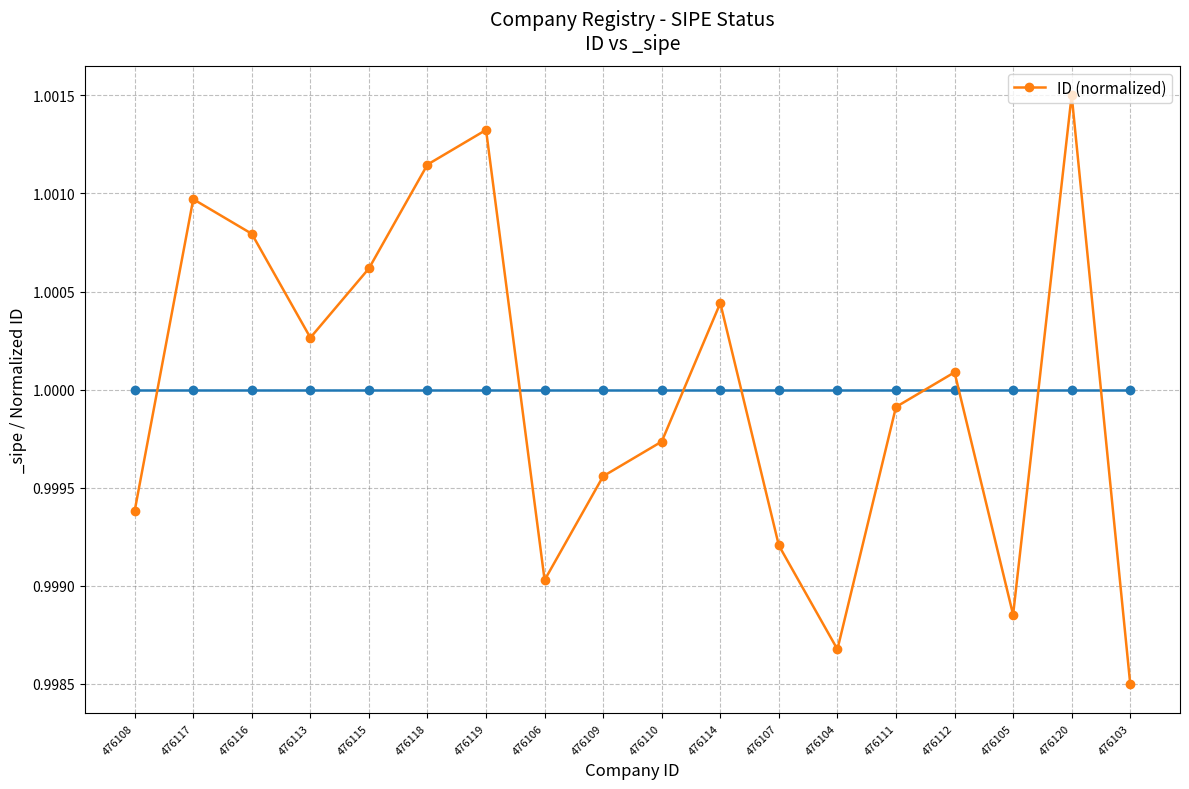

Is this an area chart (filled region under the line)?

No